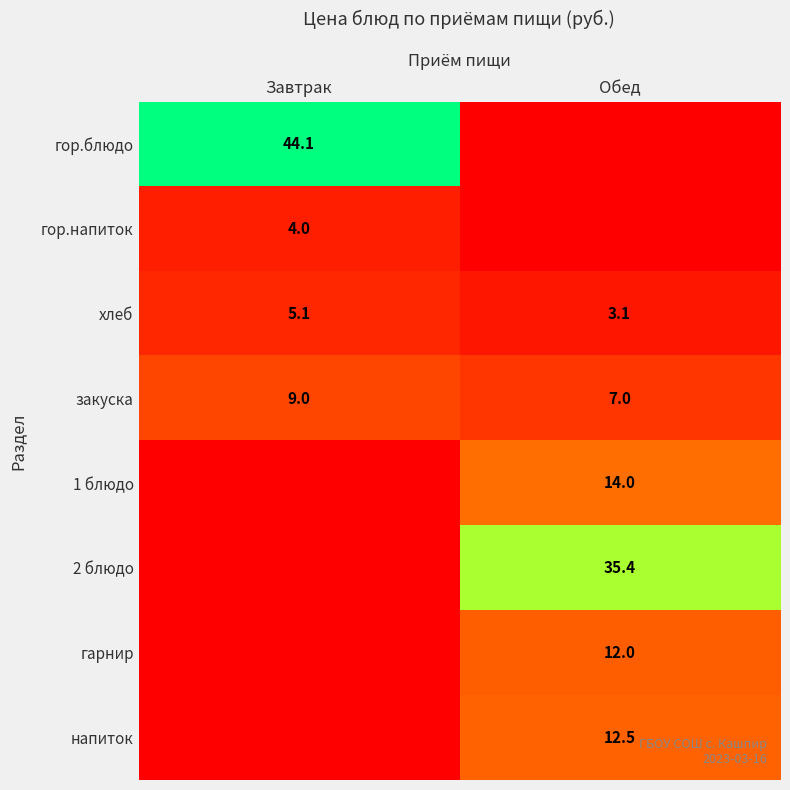

What is the sum of the закуска values at Завтрак and Обед?

16.0